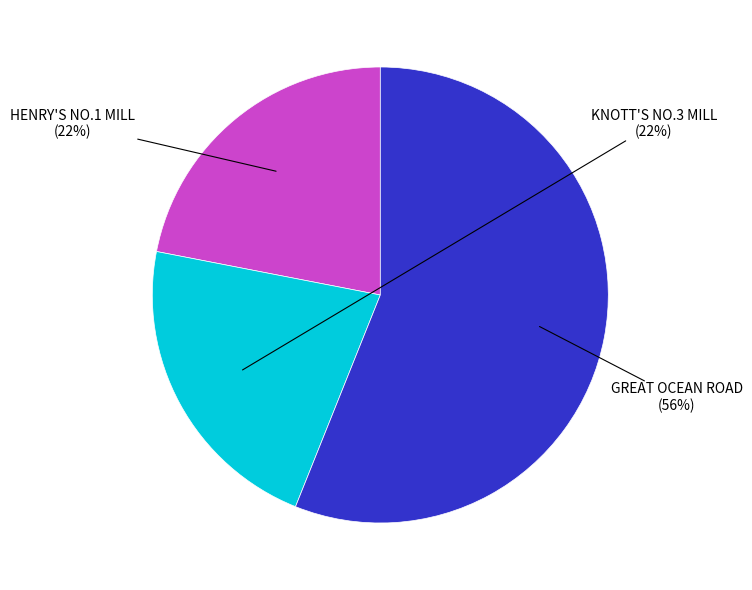

To the nearest percent, what is the average slice percentage?

33%